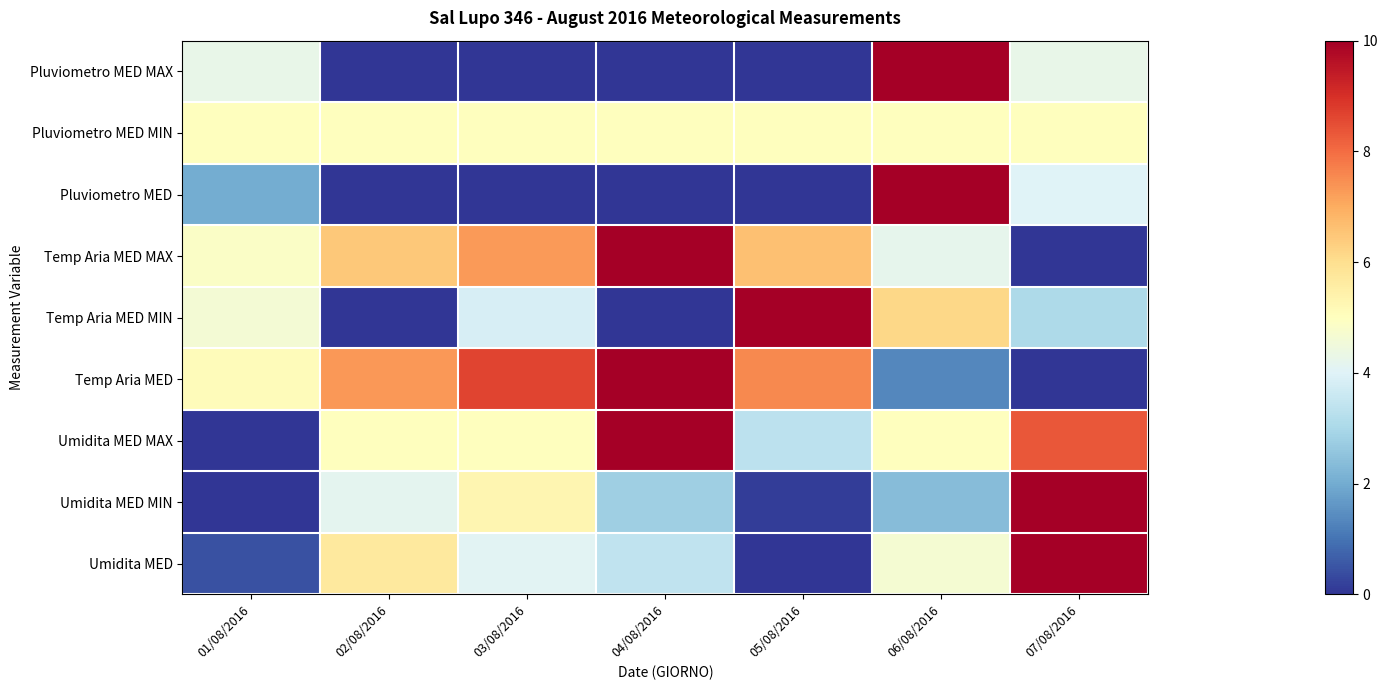

How many data points does each series have?

7